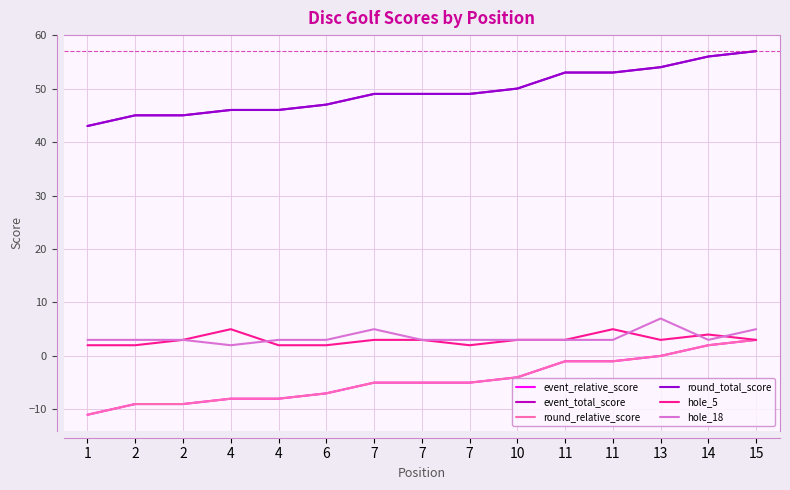

Is this an area chart (filled region under the line)?

No